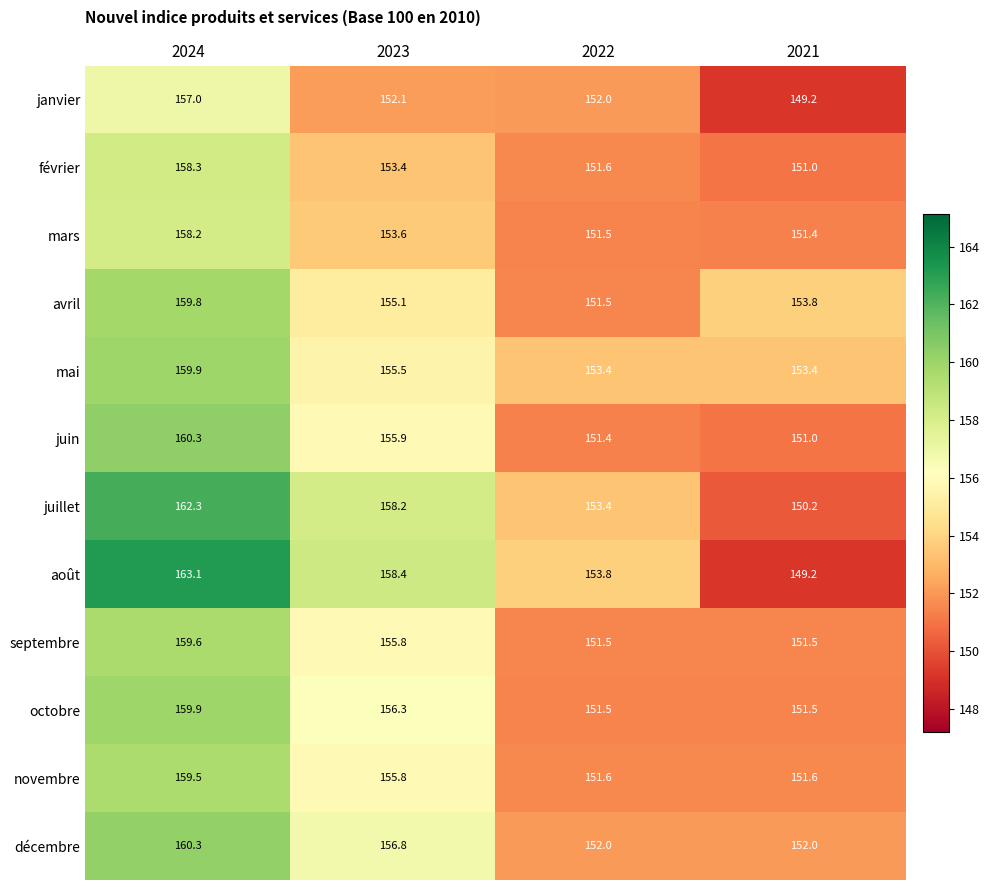

Which series has the widest spread of values?

août